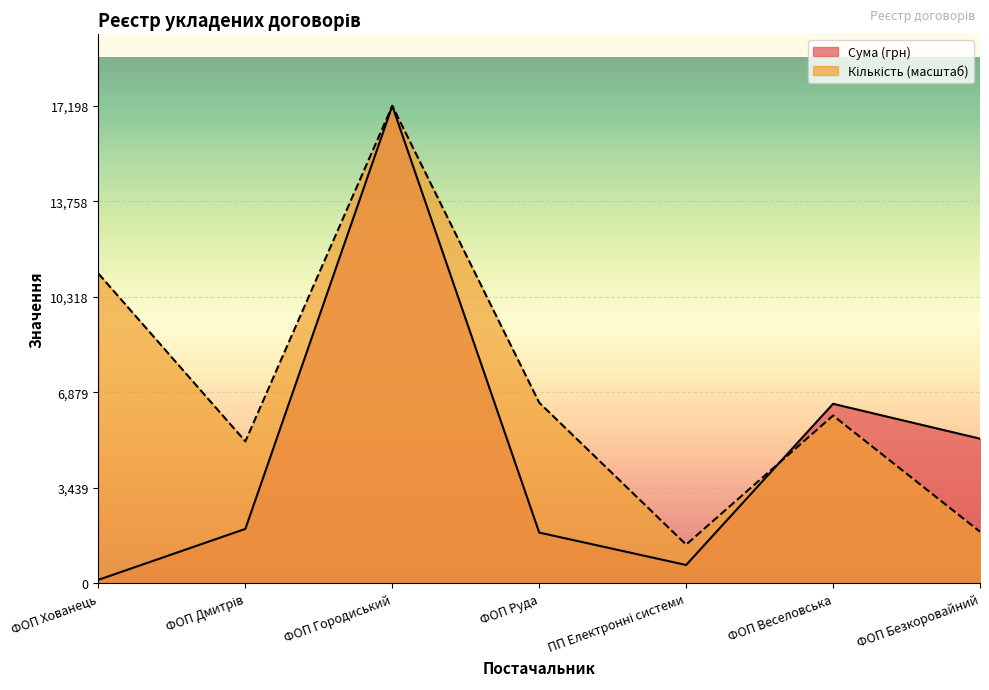

True or false: Кількість has a value of 11155.5 at ФОП Хованець.

True